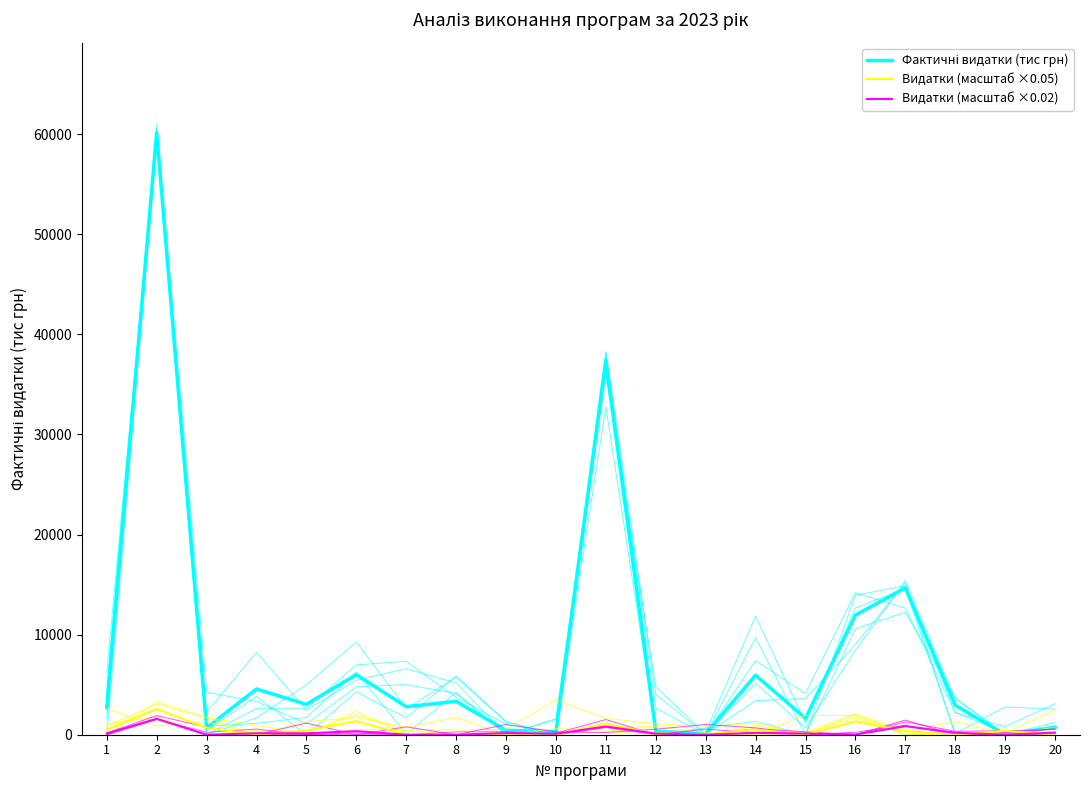

Which series has the largest range (max minus min)?

Фактичні видатки (тис грн)